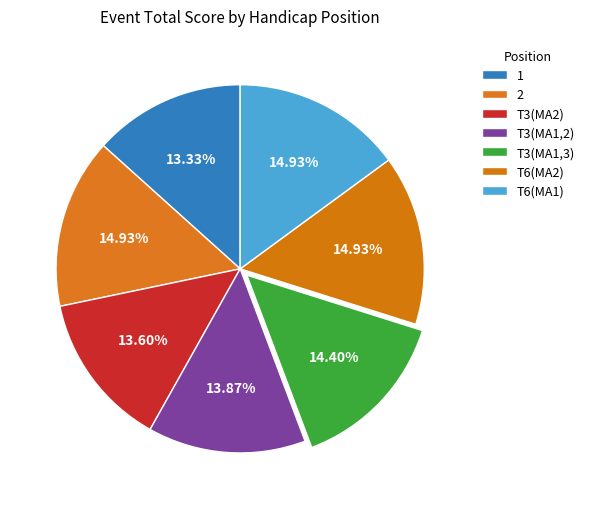

What percentage do 2 and T3(MA1,2) together represent?

28.8%